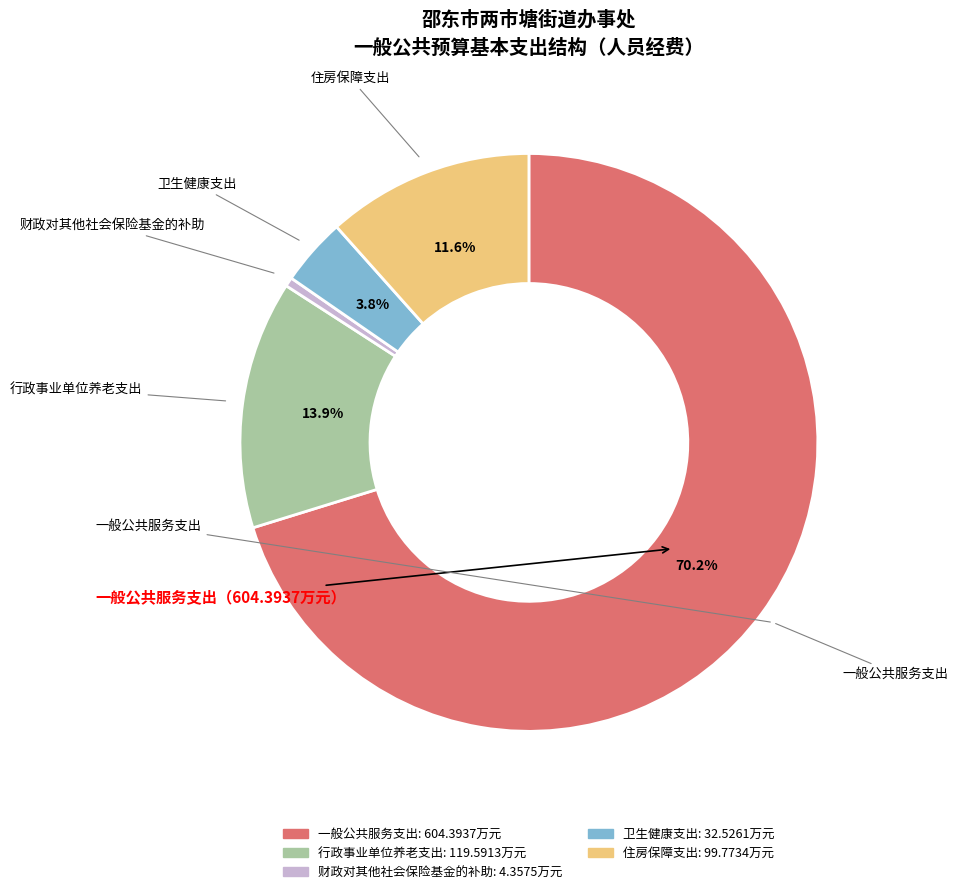

What is the majority slice?

一般公共服务支出